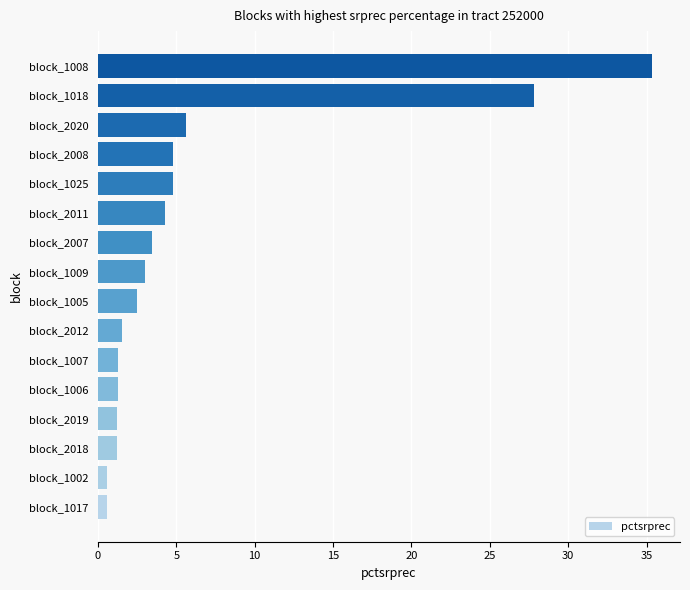

How many data points are less than 2?

7